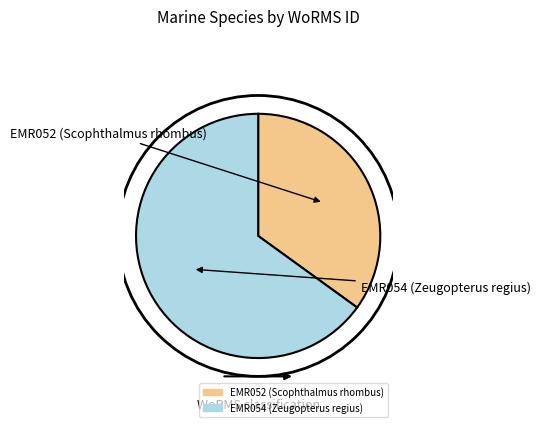

To the nearest percent, what is the difference between the EMR054 (Zeugopterus regius) and EMR052 (Scophthalmus rhombus) slice percentages?

30%